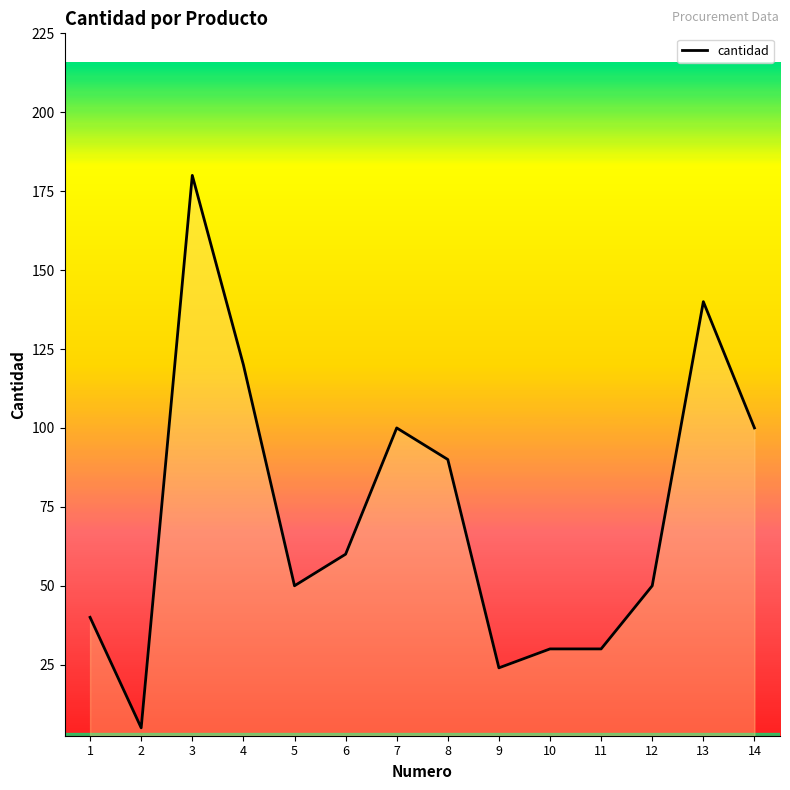

The value at 2 is 5. True or false?

True